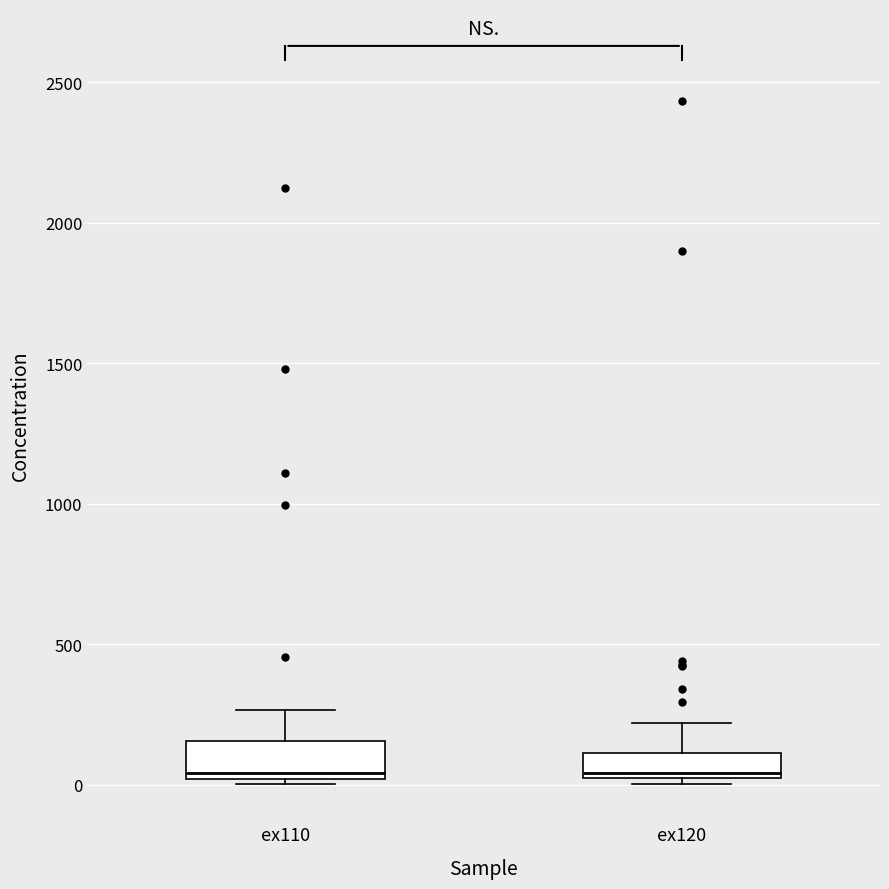

Reading left to right, transcribe this box plot: for each box, give where its median line is, the range the box spans, and where its two whiskers end, as read against the y-axis. The values are not printed on the chart, so give them approximately, as read against the axis.

ex110: median 50, box 0 to 150, whiskers 0 (just below the box's lower edge) to 250
ex120: median 50, box 0 to 100, whiskers 0 (just below the box's lower edge) to 200